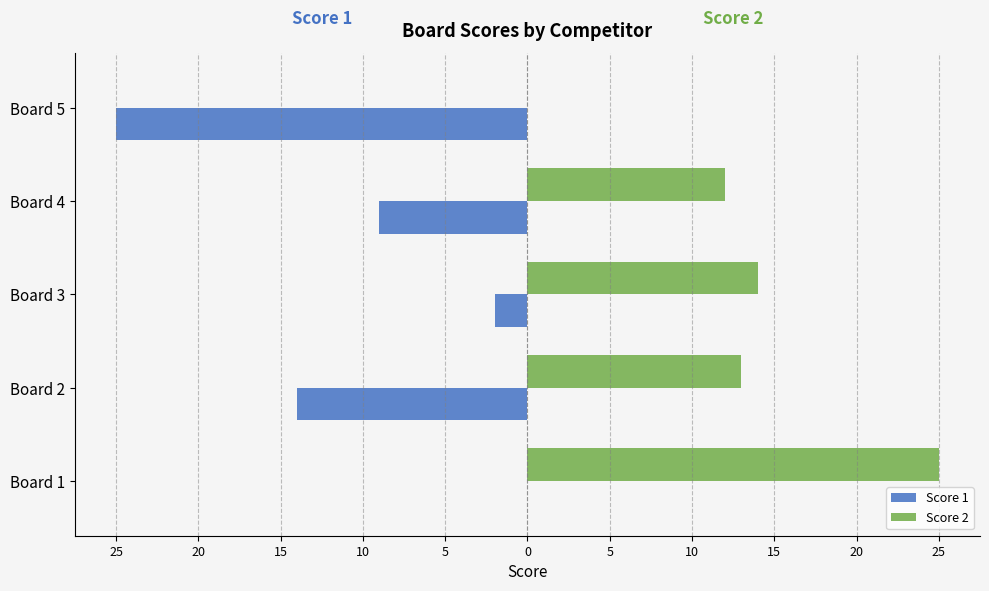

What is the value of the Score 1 bar at the 2nd from the left?

-14